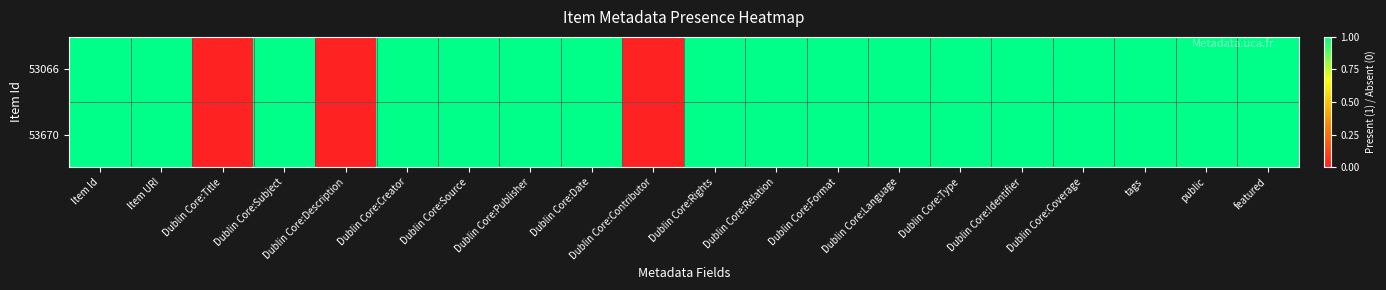

Which series has the widest spread of values?

53066